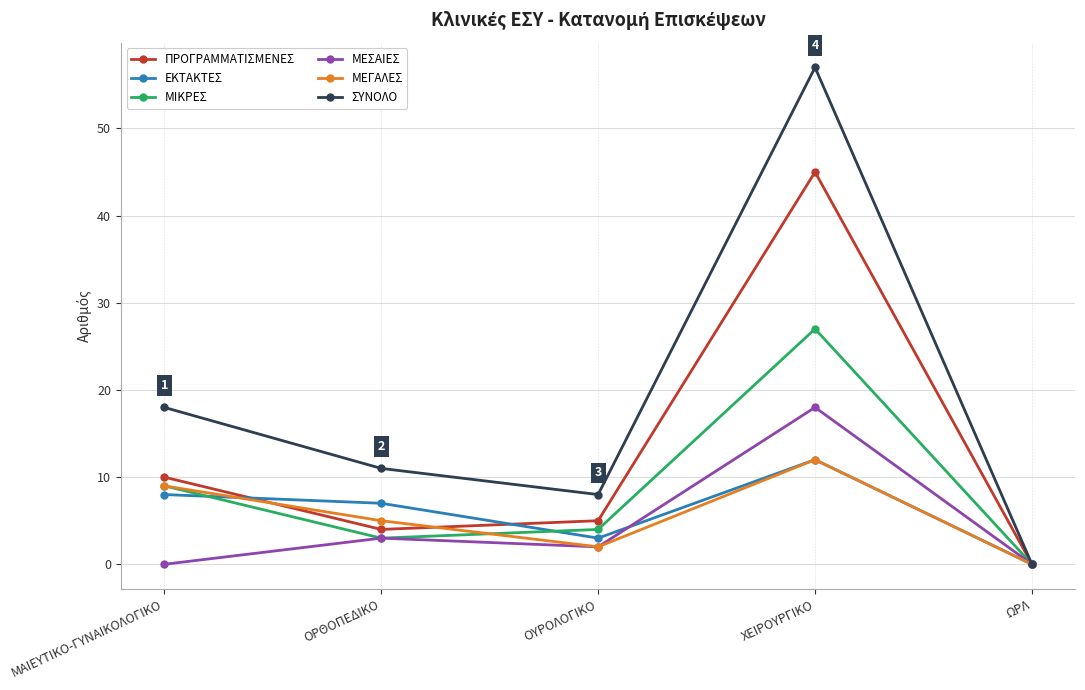

How many categories are shown in the chart?

5